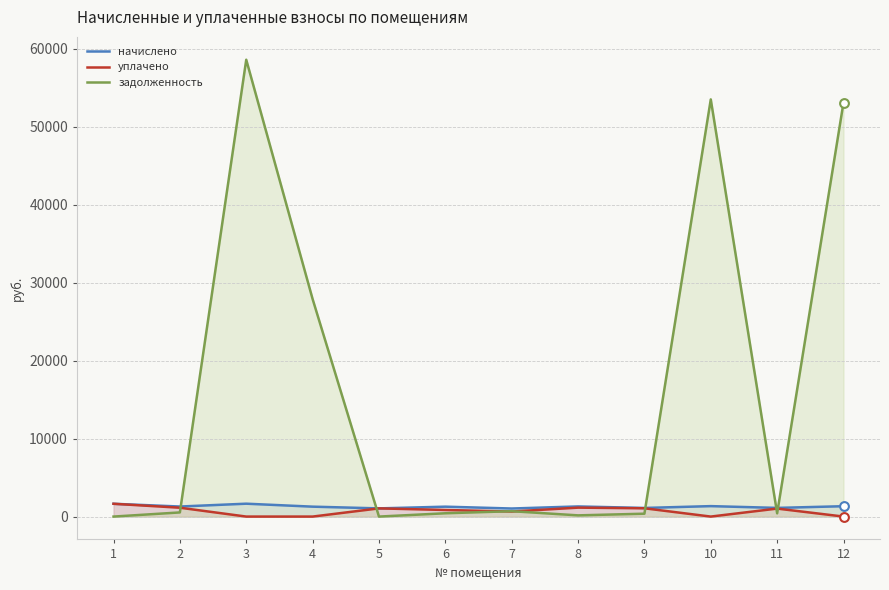

At how many categories does at least one series exceed 6238?

4